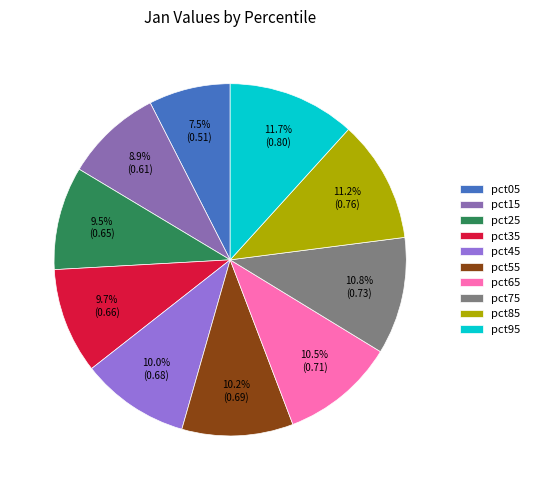

What percentage is the pct75 slice, to the nearest percent?

11%